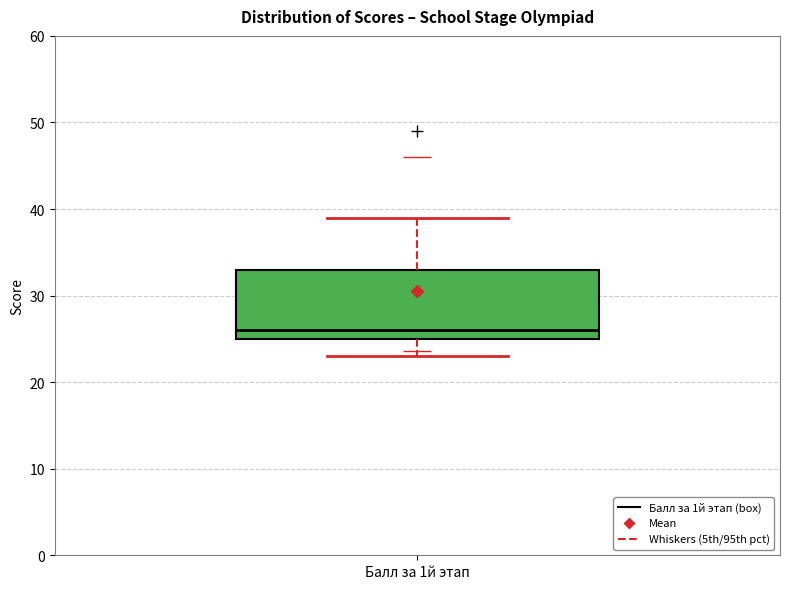

Transcribe this box plot: give where the median line is, the range the box spans, and where the two whiskers end, as read against the y-axis. The values are not printed on the chart, so give them approximately, as read against the axis.

median 26, box 25 to 33, whiskers 23 to 39